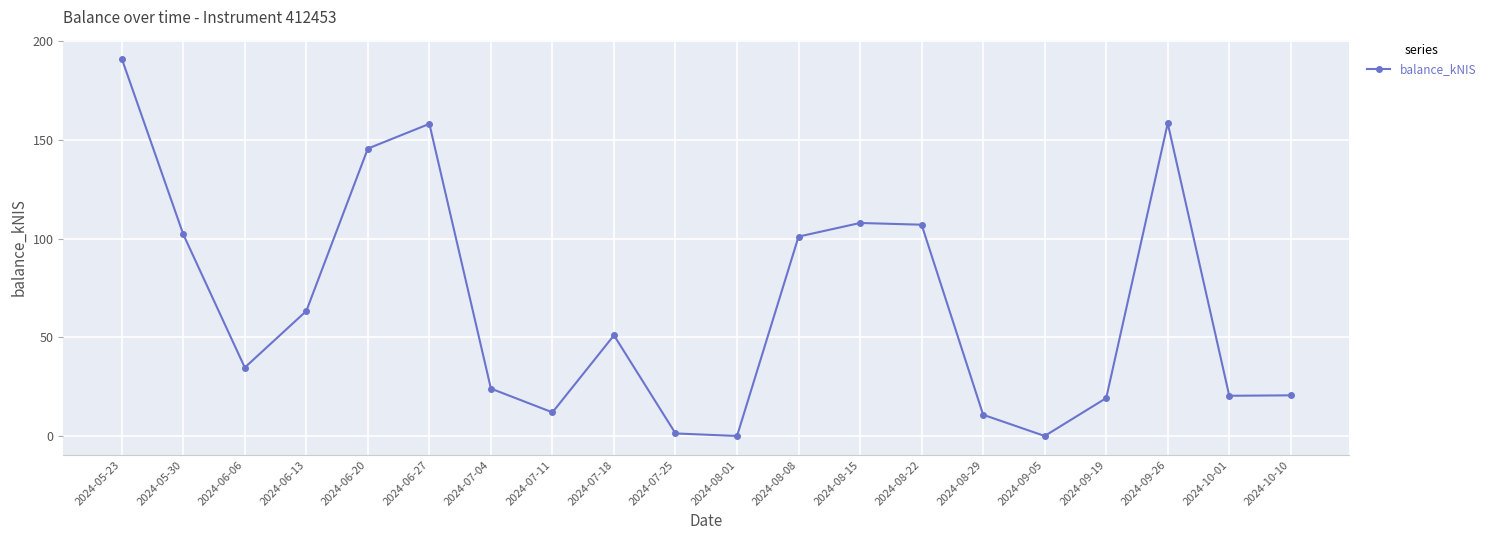

What is the label of the 13th point from the right?

2024-07-11